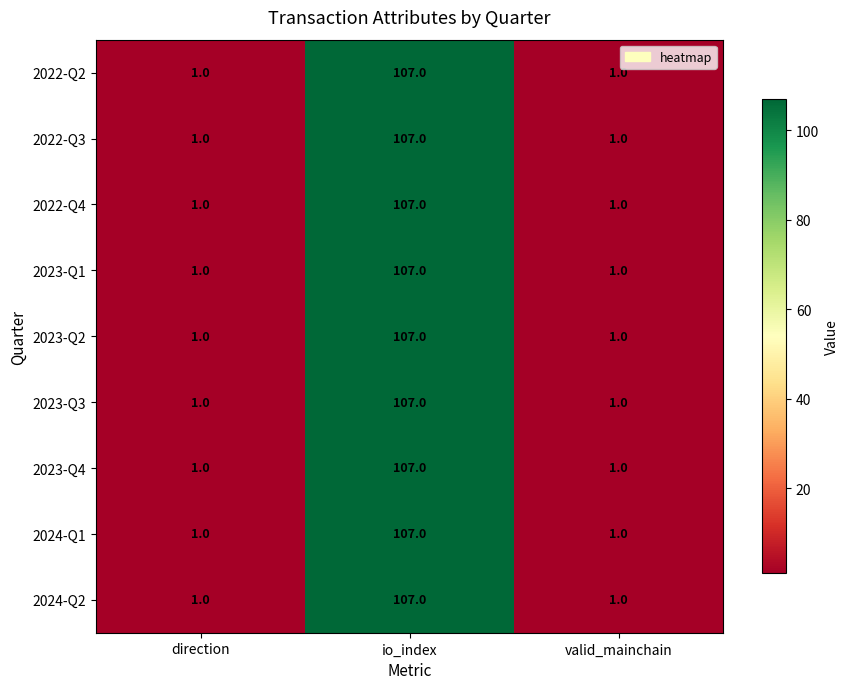

What is the average value of the 2023-Q2 series?

36